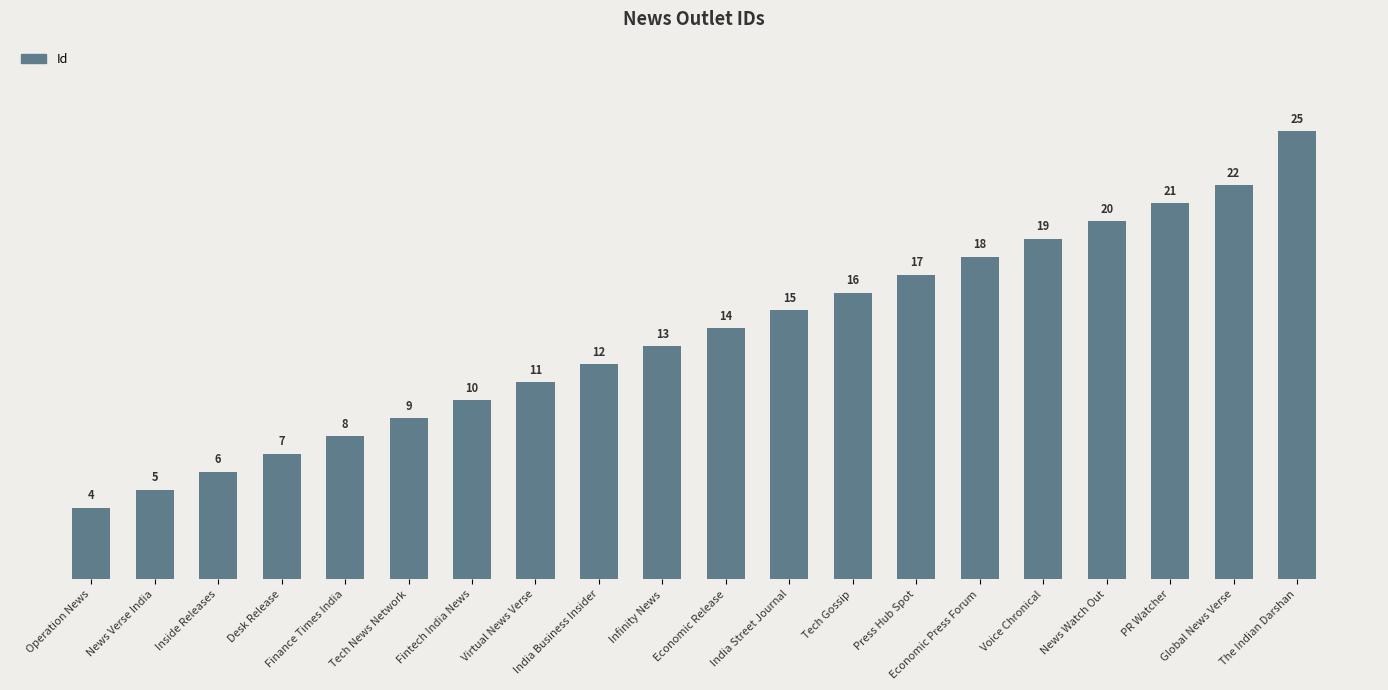

What position from the right is Global News Verse?

2